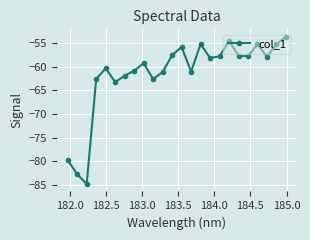

What is the value of the 16th point from the left?

-58.1